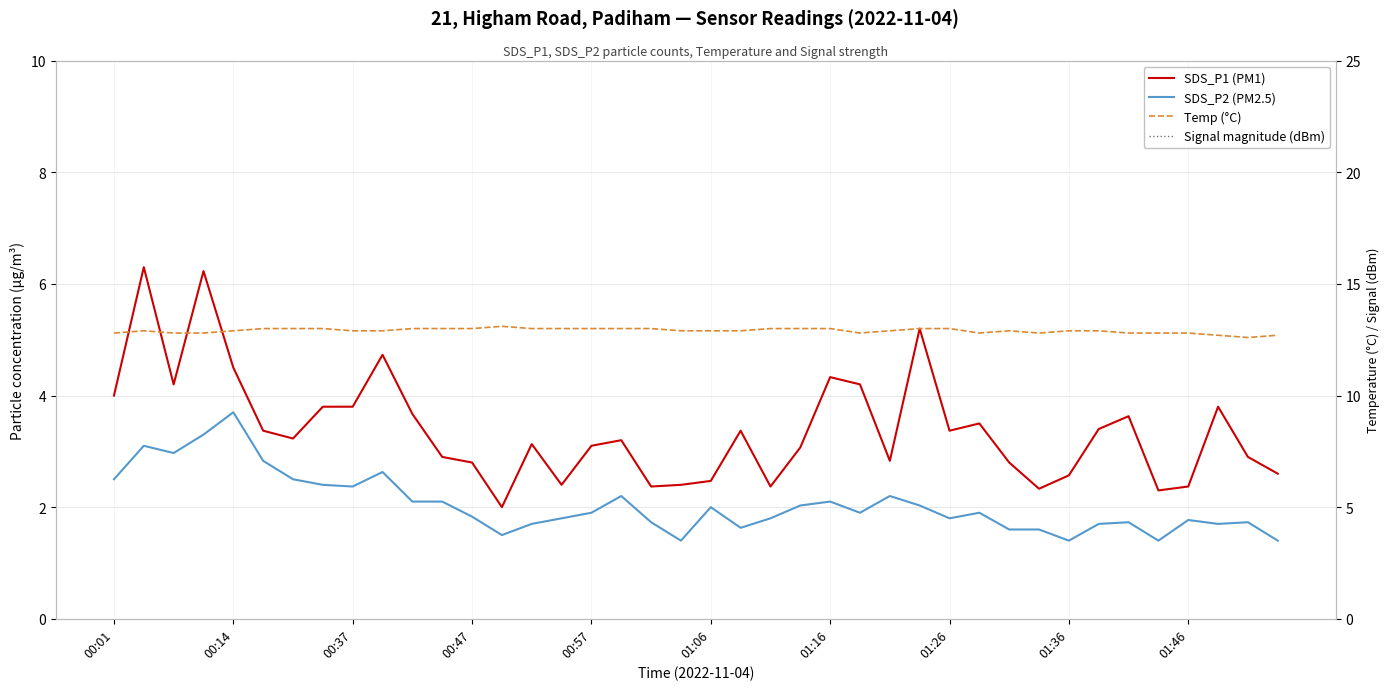

Which category has the highest value in the Signal magnitude (dBm) series?

15